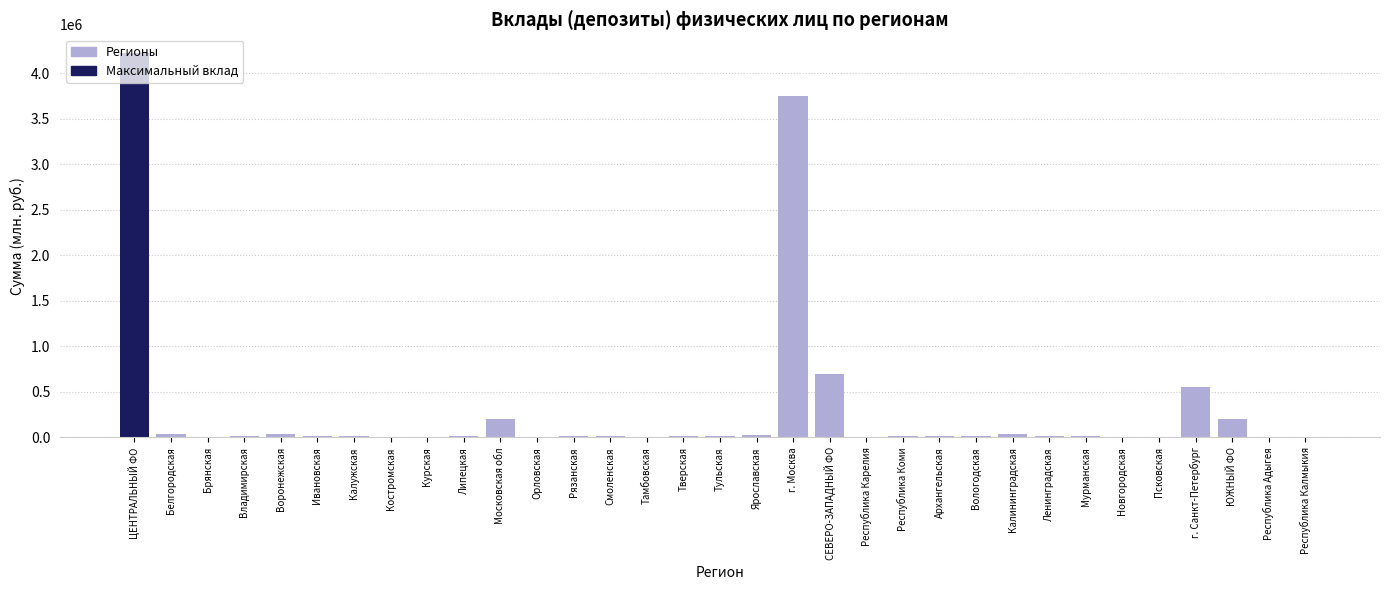

Which label corresponds to the largest value in the chart?

ЦЕНТРАЛЬНЫЙ ФО